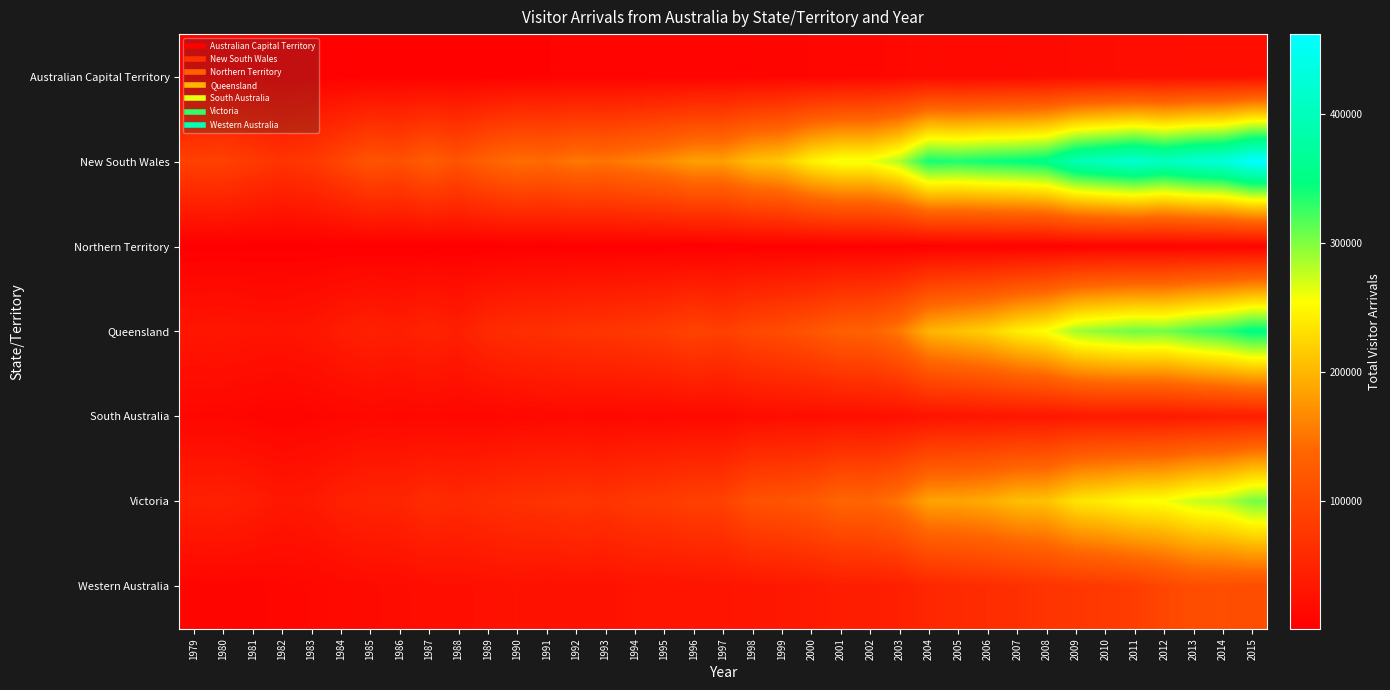

Between 1985 and 2011, which series saw the biggest shift?

New South Wales